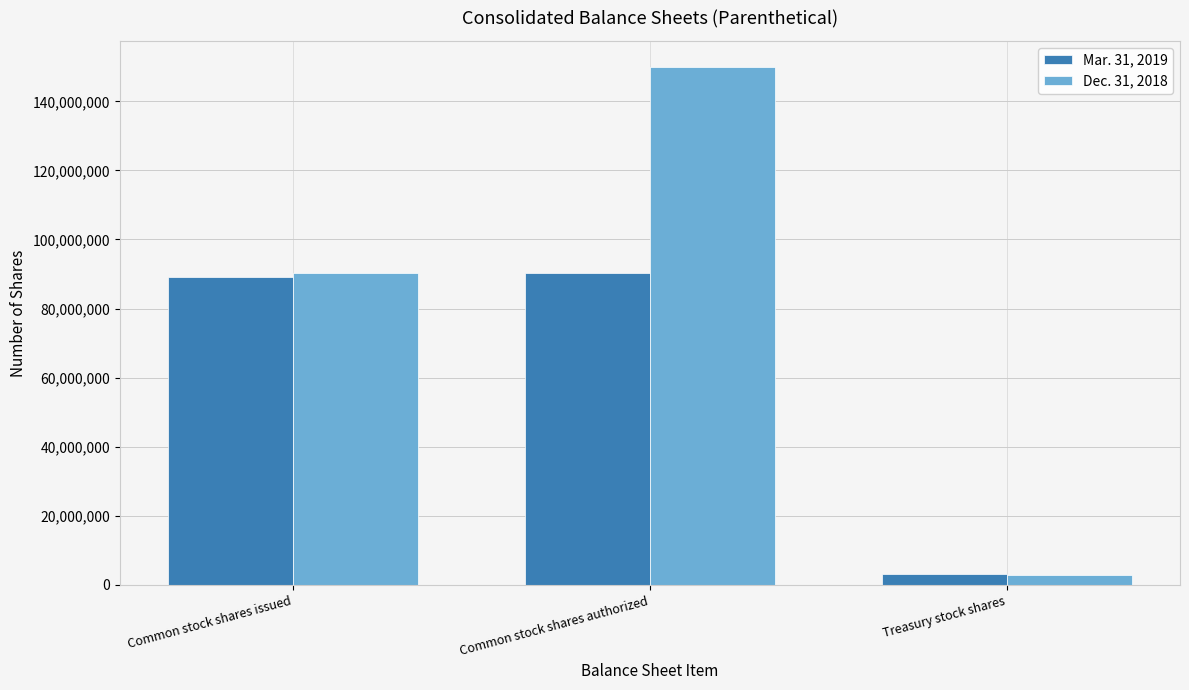

What are all the series names shown in the legend?

Mar. 31, 2019, Dec. 31, 2018